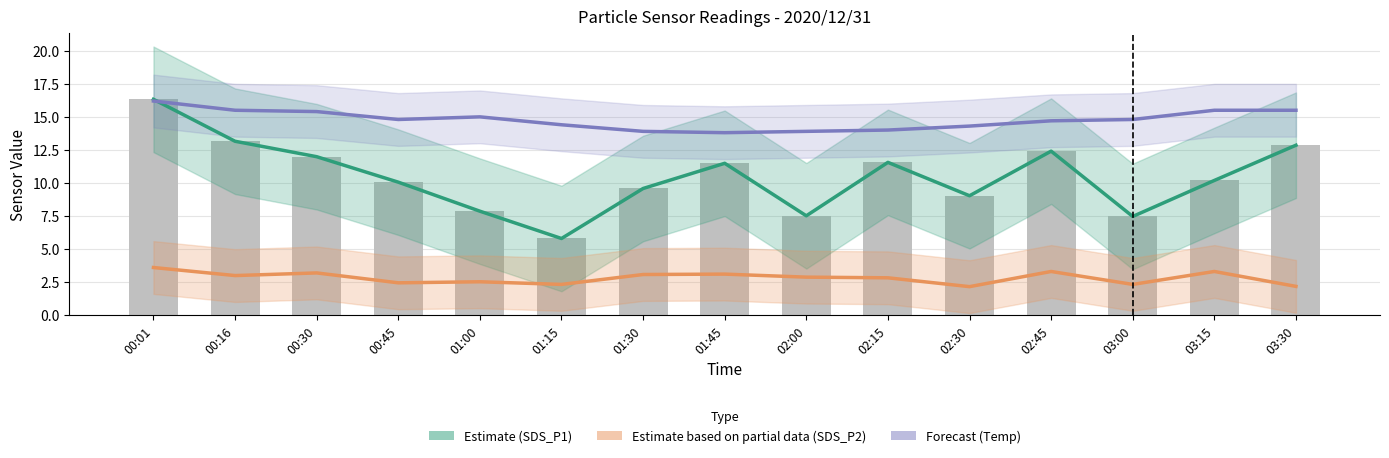

What is the label of the 14th bar from the left?

03:15